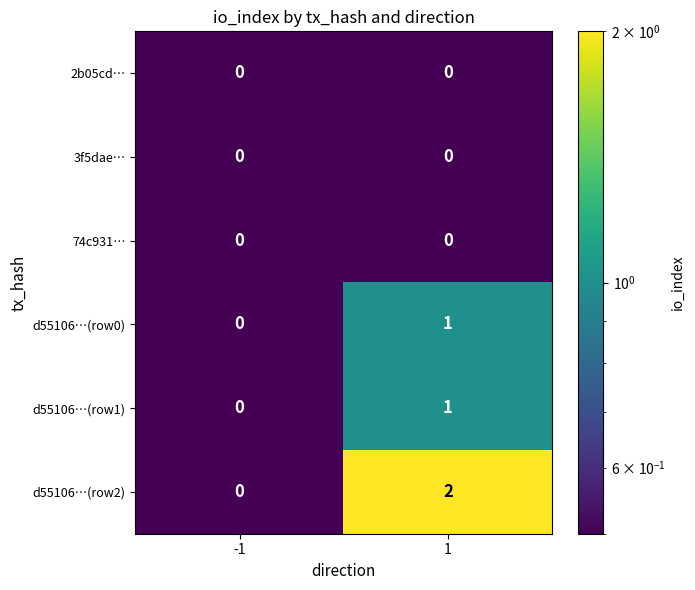

Which series has the largest total across all categories?

d55106…(row2)